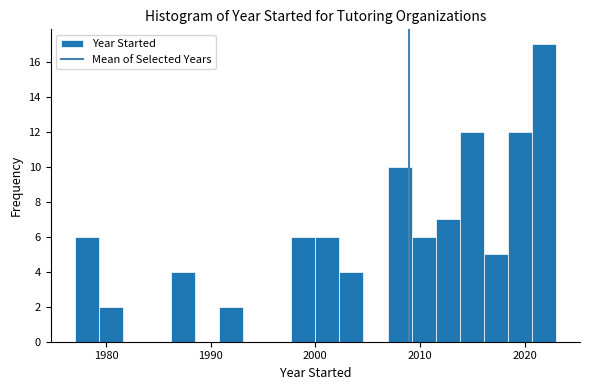

Around what value on the x-axis is the tallest bar? Give the approximate position of its centre, as read against the axis.

2022